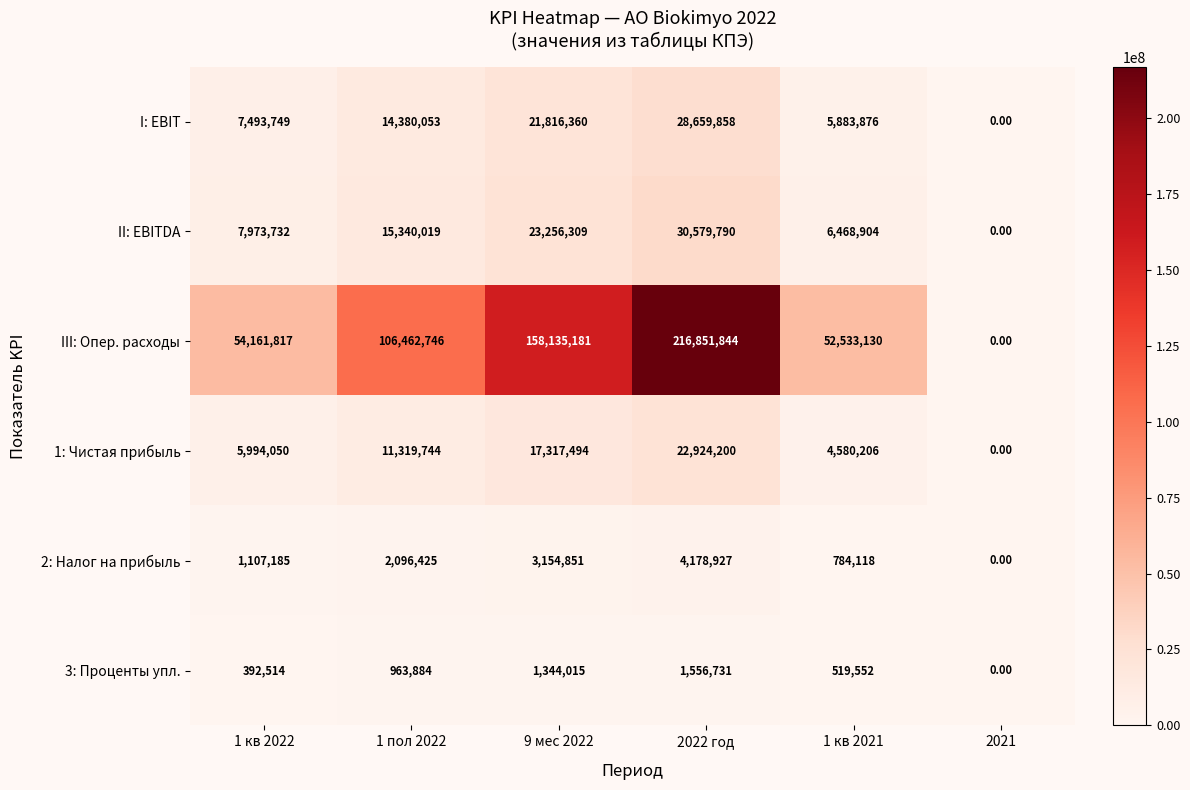

Between 1 пол 2022 and 1 кв 2021, which series saw the biggest shift?

III: Опер. расходы